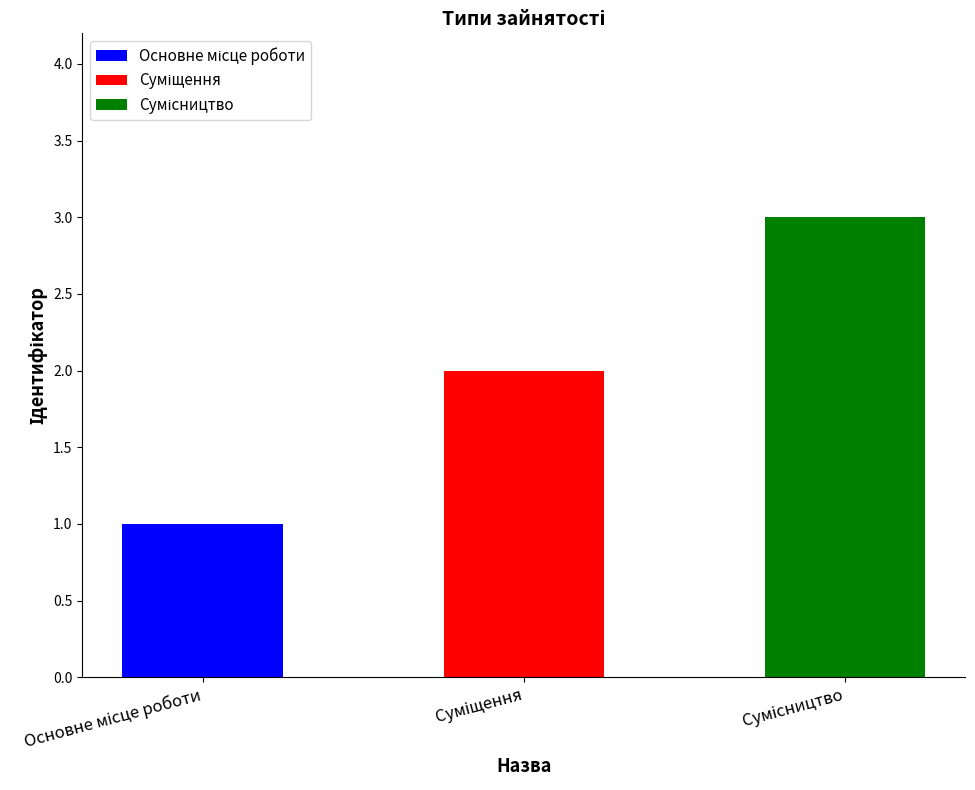

What is the change in value from Основне місце роботи to Суміщення?

+1